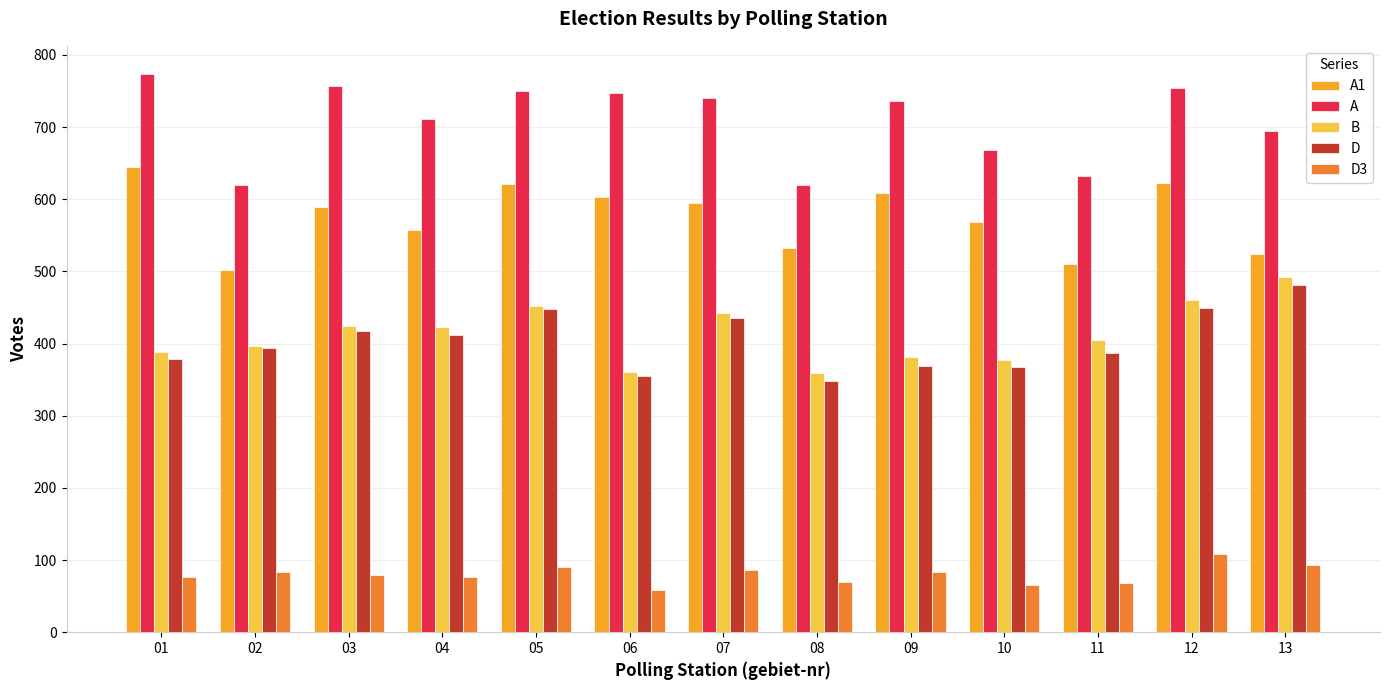

At which category does the chart reach its peak across all series?

01